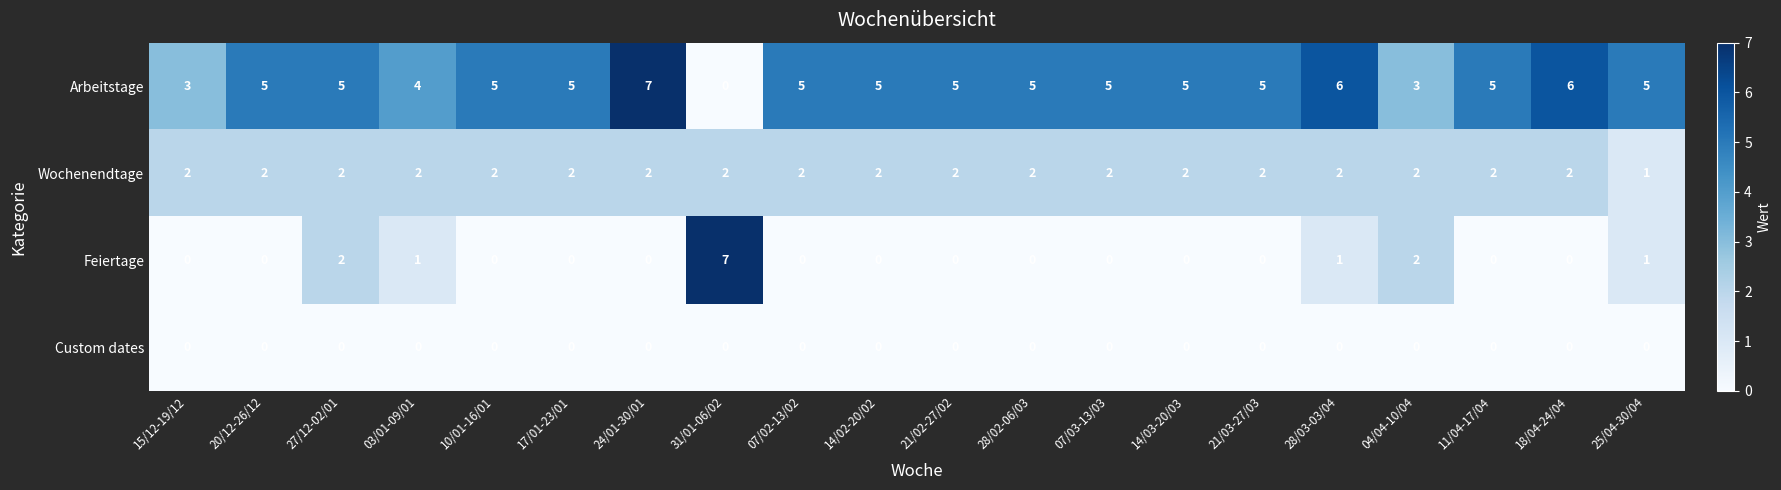

Is it true that Feiertage equals -5 at 24/01-30/01?

False